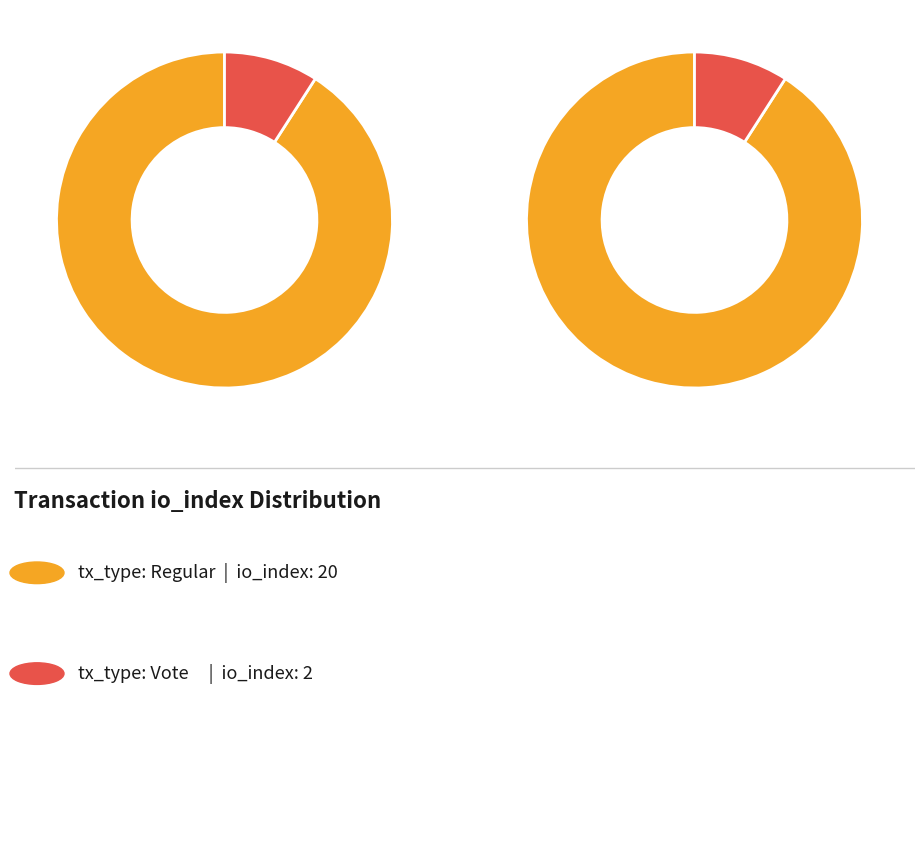

Which slice represents more than half of the pie?

io_index=20 (Regular)